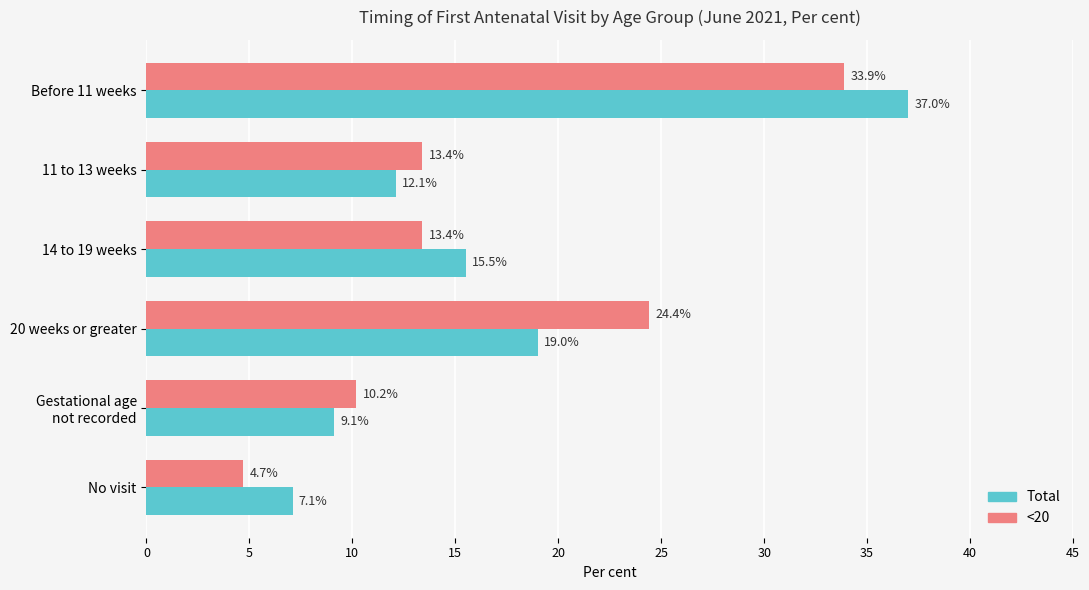

At which label is Total closest to 22?

20 weeks or greater